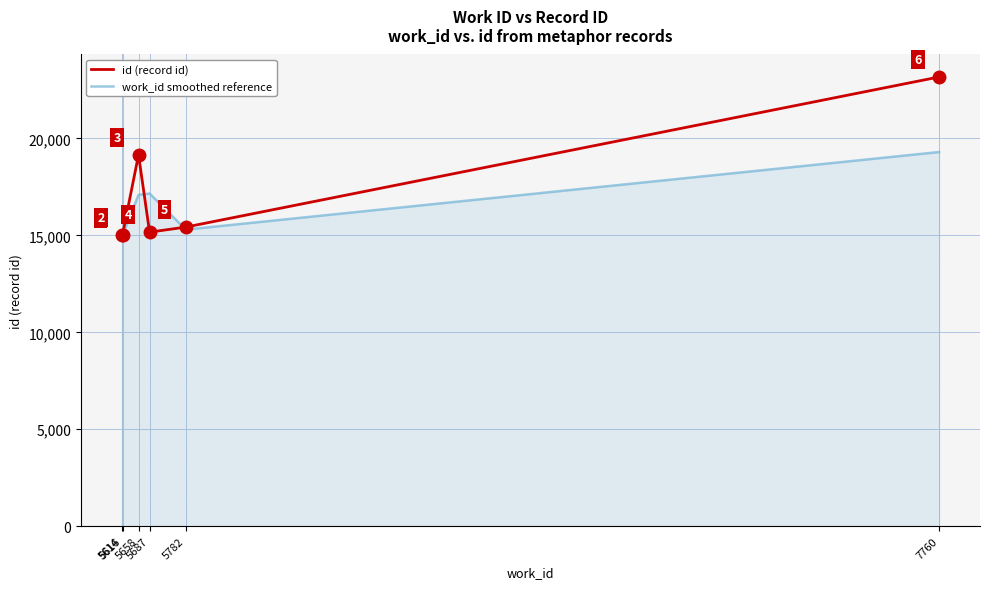

Which series has the widest spread of values?

id (record id)